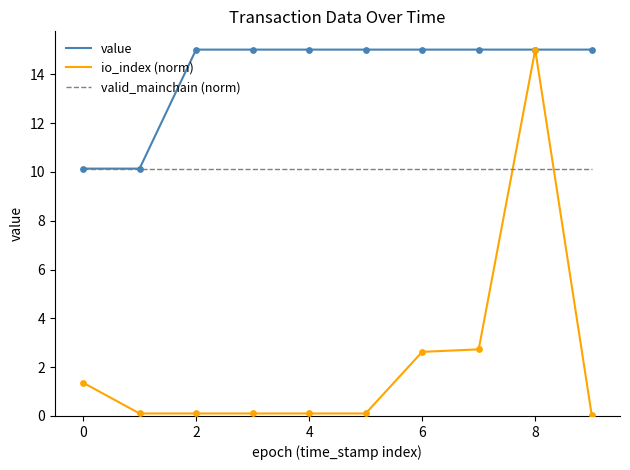

Which series has the largest total across all categories?

value